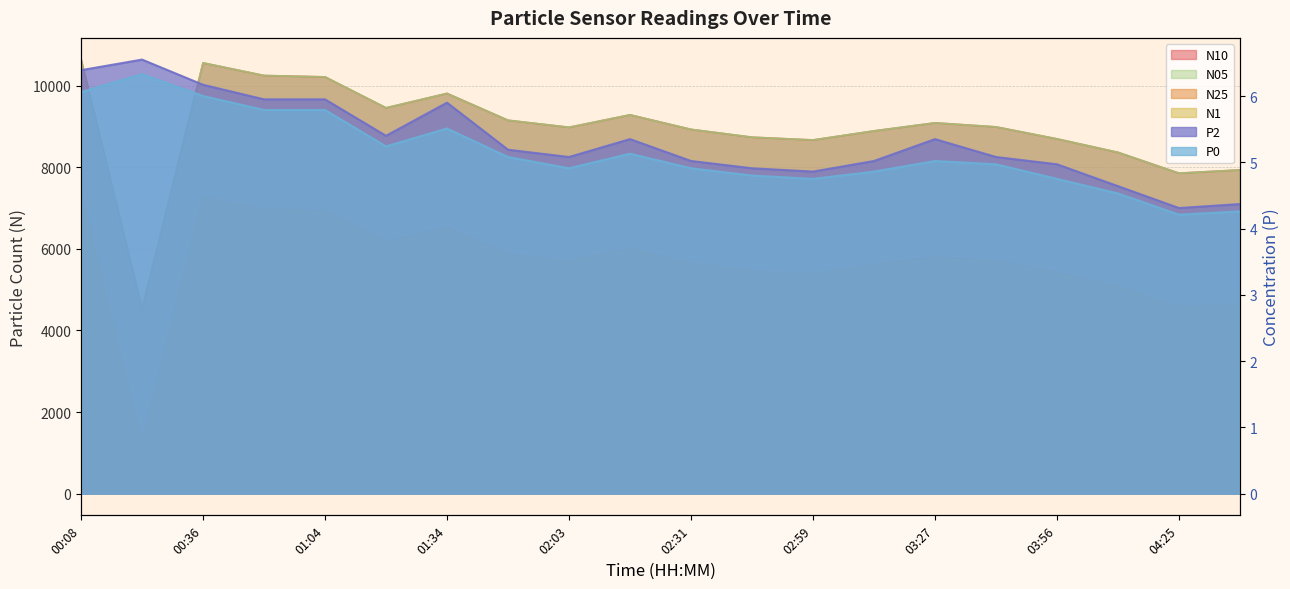

Read the N05 value at 02:45.

8735.0